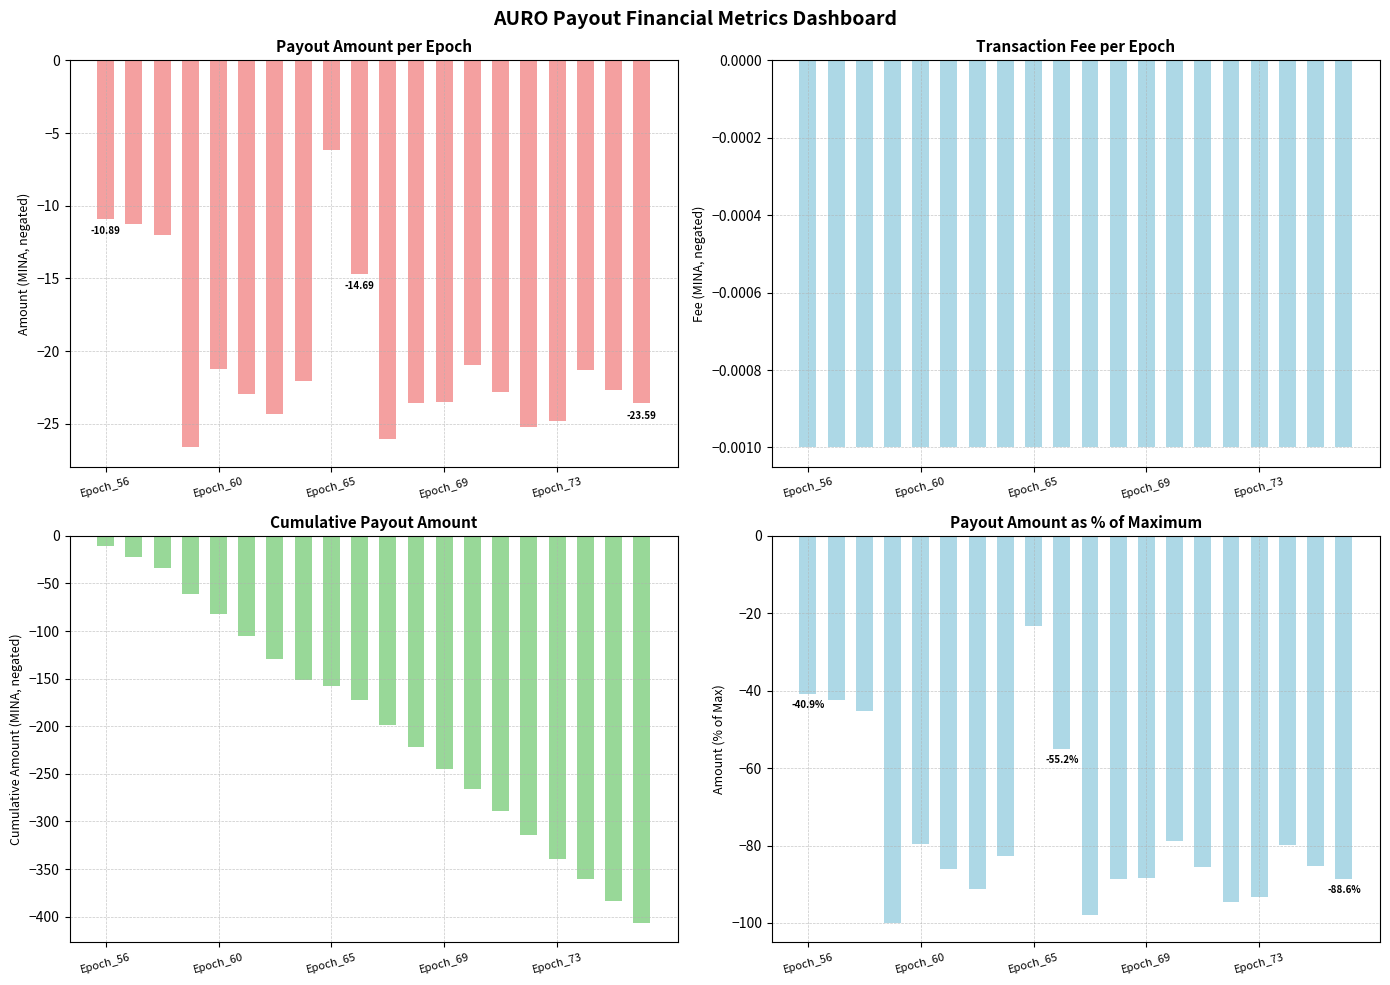

Where is Fee (MINA) nearest to the value 0?

Epoch_56